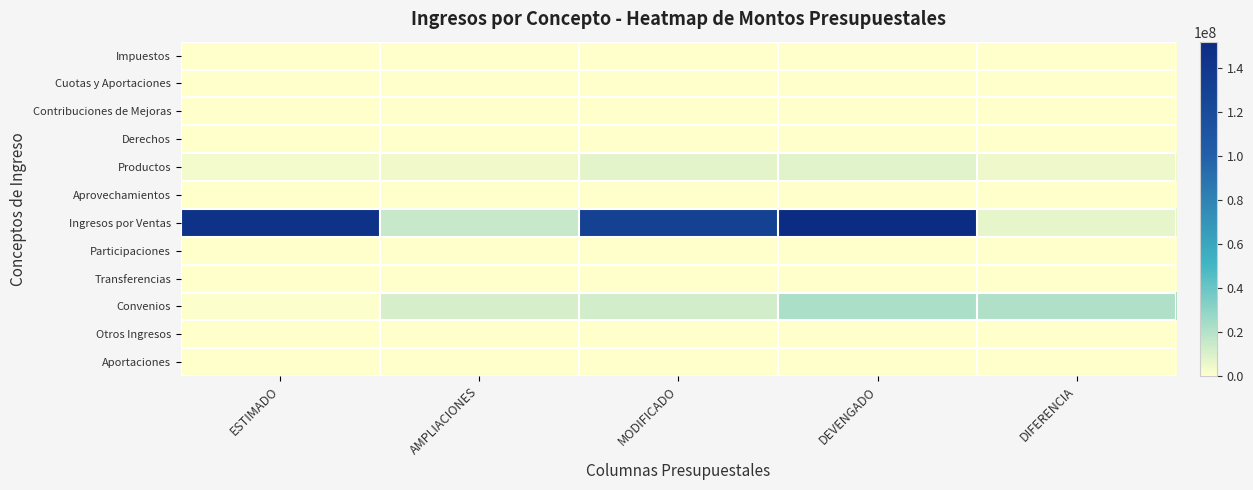

Reading left to right, list all the values displayed in this chart.

Impuestos: ESTIMADO=0.0	AMPLIACIONES=0.0	MODIFICADO=0.0	DEVENGADO=0.0	DIFERENCIA=0.0
Cuotas y Aportaciones: ESTIMADO=0.0	AMPLIACIONES=0.0	MODIFICADO=0.0	DEVENGADO=0.0	DIFERENCIA=0.0
Contribuciones de Mejoras: ESTIMADO=0.0	AMPLIACIONES=0.0	MODIFICADO=0.0	DEVENGADO=0.0	DIFERENCIA=0.0
Derechos: ESTIMADO=0.0	AMPLIACIONES=0.0	MODIFICADO=0.0	DEVENGADO=0.0	DIFERENCIA=0.0
Productos: ESTIMADO=3286176.8	AMPLIACIONES=3910505.8	MODIFICADO=7196682.5	DEVENGADO=7836209.6	DIFERENCIA=4550032.8
Aprovechamientos: ESTIMADO=0.0	AMPLIACIONES=0.0	MODIFICADO=0.0	DEVENGADO=0.0	DIFERENCIA=0.0
Ingresos por Ventas: ESTIMADO=145226632.7	AMPLIACIONES=15033880.1	MODIFICADO=130192752.6	DEVENGADO=151887571.1	DIFERENCIA=6660938.4
Participaciones: ESTIMADO=0.0	AMPLIACIONES=0.0	MODIFICADO=0.0	DEVENGADO=0.0	DIFERENCIA=0.0
Transferencias: ESTIMADO=0.0	AMPLIACIONES=0.0	MODIFICADO=0.0	DEVENGADO=0.0	DIFERENCIA=0.0
Convenios: ESTIMADO=1000000.0	AMPLIACIONES=11123374.3	MODIFICADO=12123374.3	DEVENGADO=22181859.8	DIFERENCIA=21181859.8
Otros Ingresos: ESTIMADO=0.0	AMPLIACIONES=0.0	MODIFICADO=0.0	DEVENGADO=0.0	DIFERENCIA=0.0
Aportaciones: ESTIMADO=0.0	AMPLIACIONES=0.0	MODIFICADO=0.0	DEVENGADO=0.0	DIFERENCIA=0.0